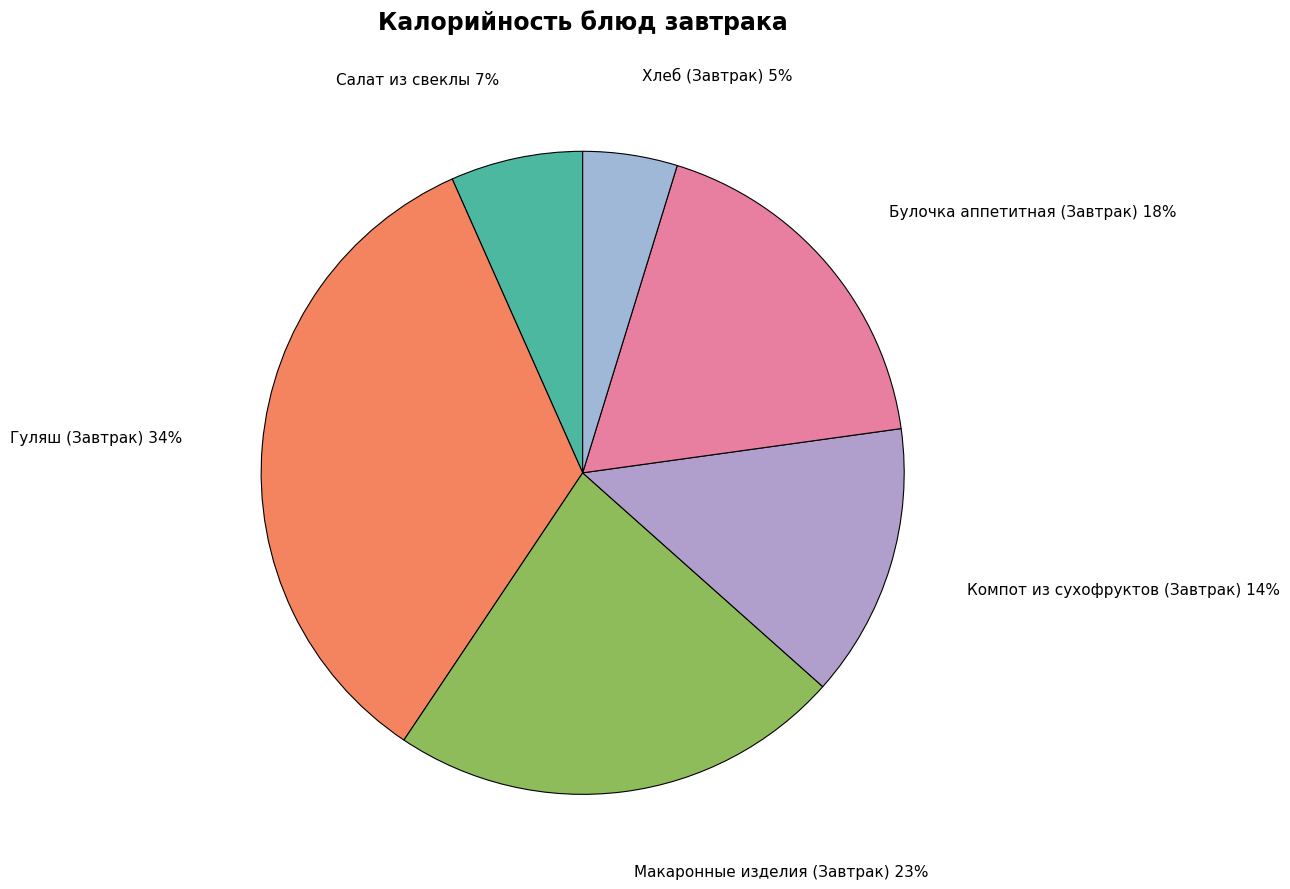

Is Салат из свеклы the majority of the pie?

No